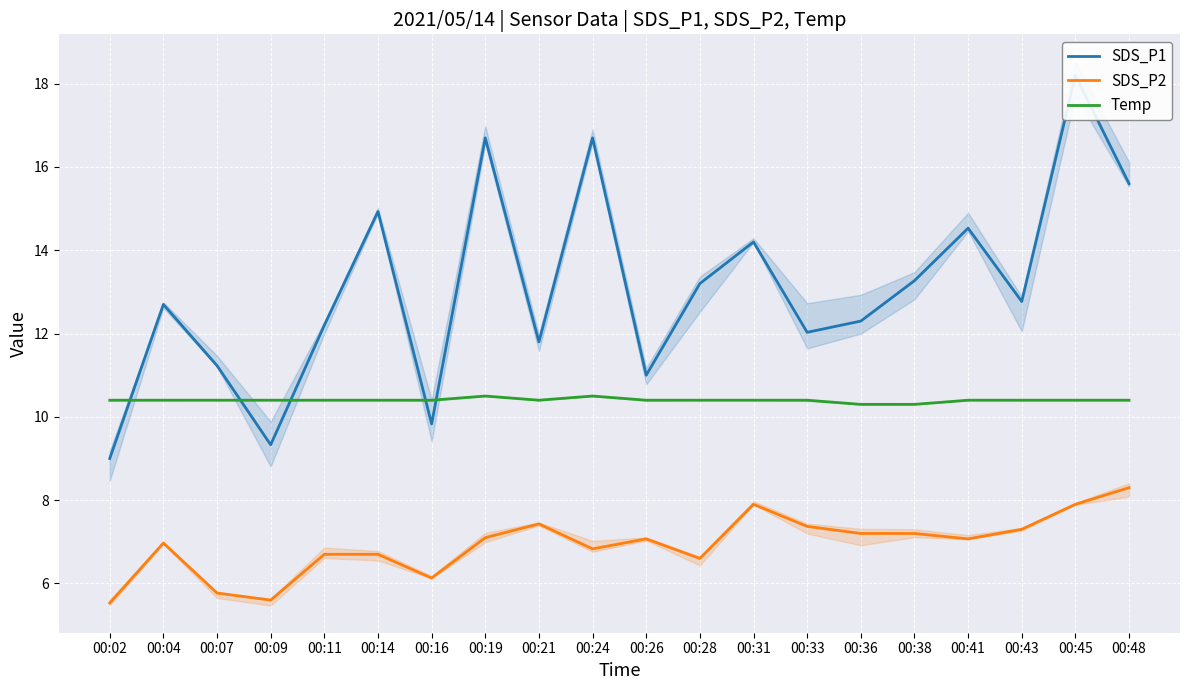

What is the difference between the second highest and minimum values in the Temp series?

0.2